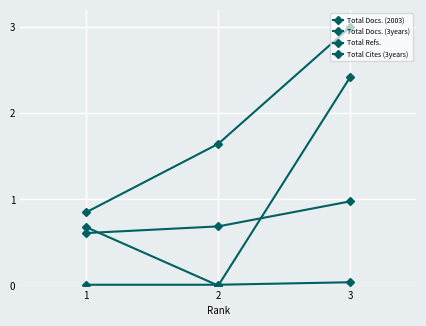

Count the Total Docs. (2003) values in the range 0 to 1.

3